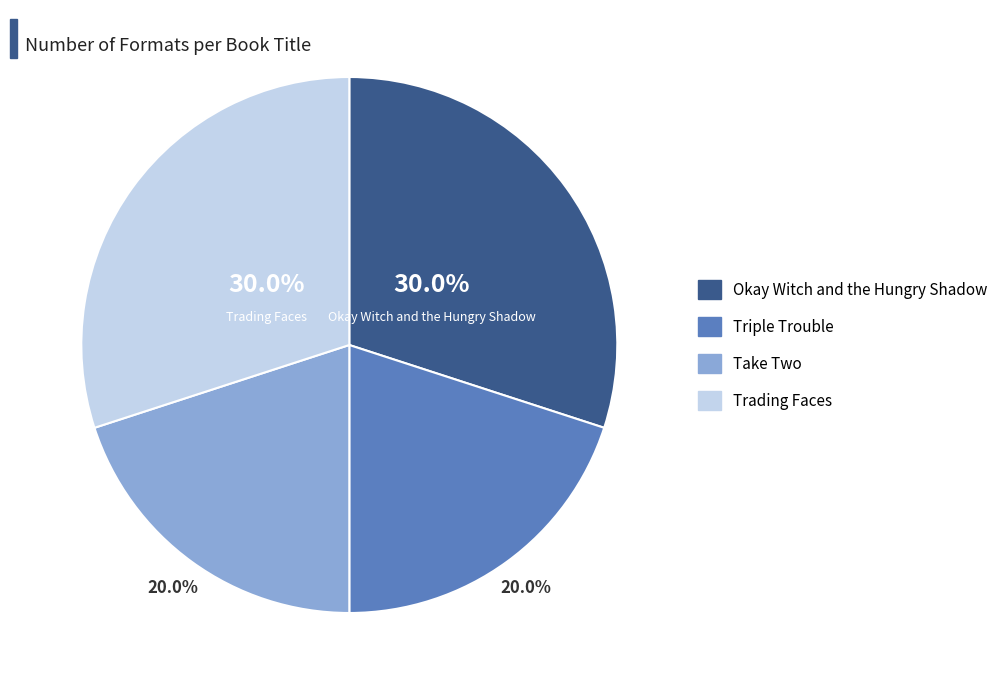

Approximately how many times larger is the value at Take Two compared to Trading Faces?

0.7